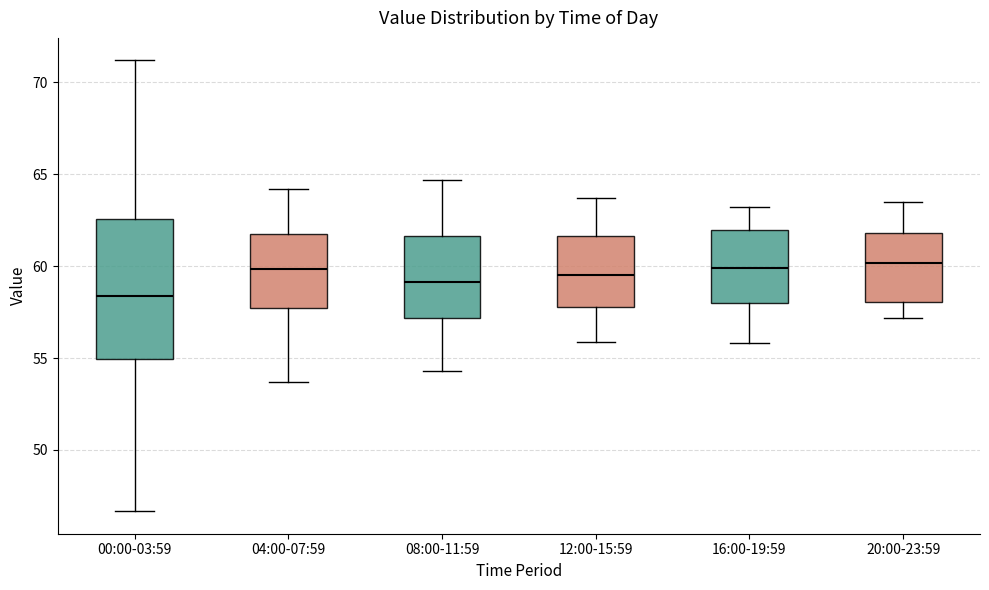

Reading left to right, transcribe this box plot: for each box, give where its median line is, the range the box spans, and where its two whiskers end, as read against the y-axis. The values are not printed on the chart, so give them approximately, as read against the axis.

00:00-03:59: median 58.5, box 55.0 to 62.5, whiskers 46.5 to 71.0
04:00-07:59: median 60.0, box 58.0 to 62.0, whiskers 53.5 to 64.0
08:00-11:59: median 59.0, box 57.0 to 61.5, whiskers 54.5 to 64.5
12:00-15:59: median 59.5, box 58.0 to 61.5, whiskers 56.0 to 63.5
16:00-19:59: median 60.0, box 58.0 to 62.0, whiskers 56.0 to 63.0
20:00-23:59: median 60.0, box 58.0 to 62.0, whiskers 57.0 to 63.5